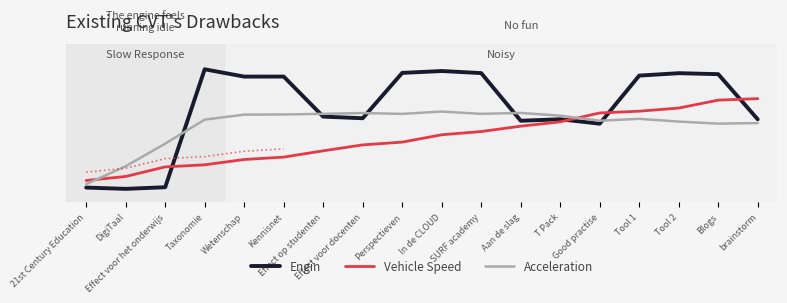

What is the maximum value shown in the chart?

0.9